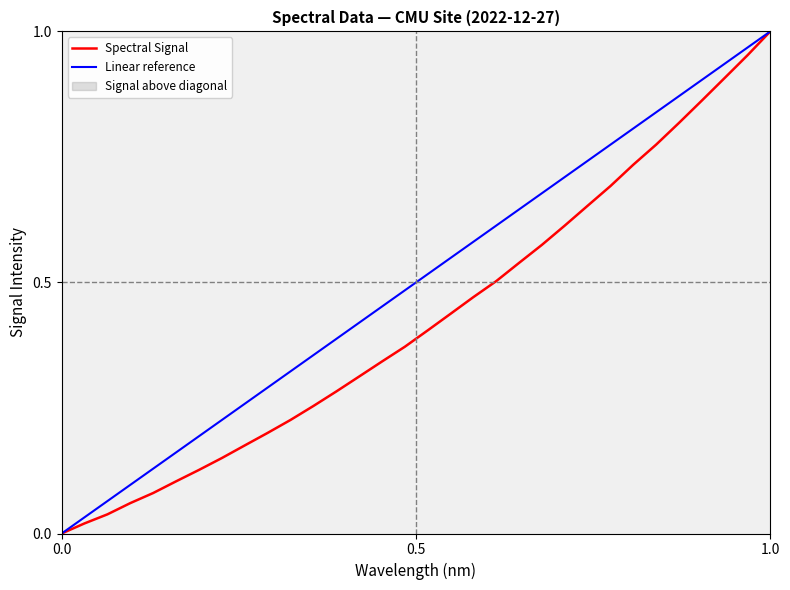

What is the difference between the maximum and minimum values?

1.0